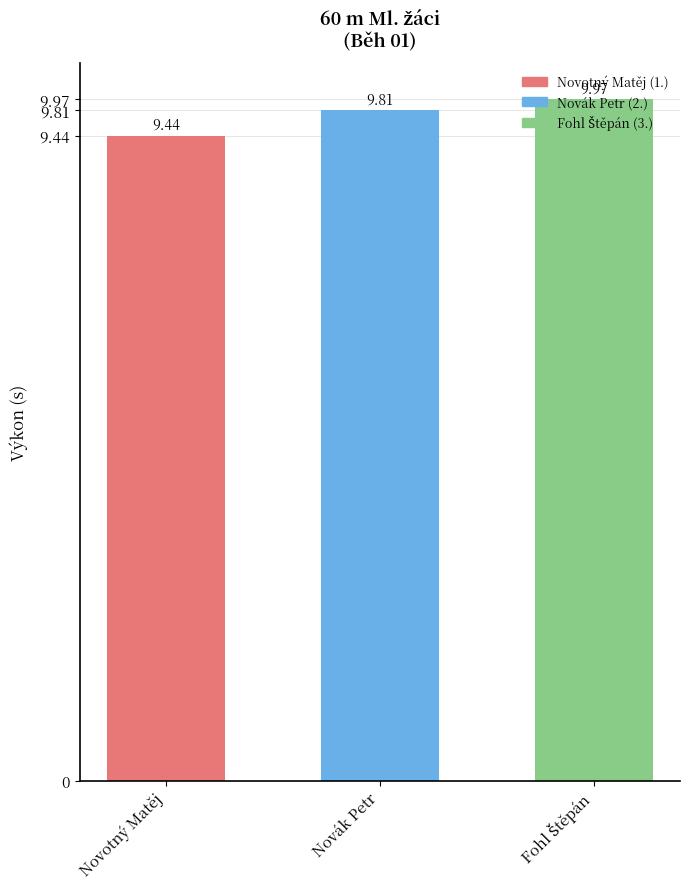

Where is the data nearest to the value 9?

Novotný Matěj